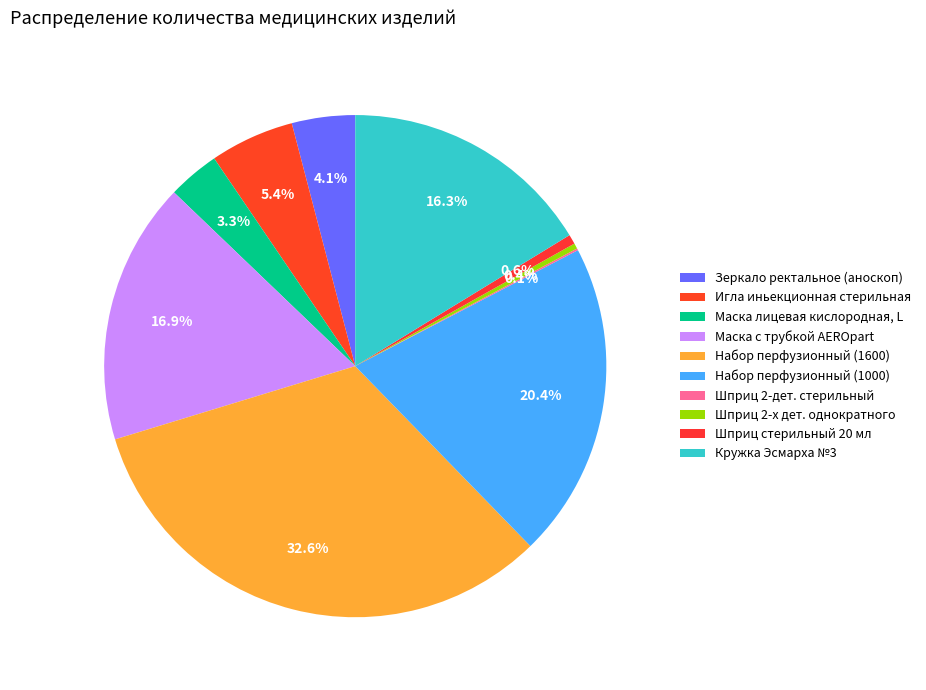

Is Маска лицевая кислородная, L the majority of the pie?

No